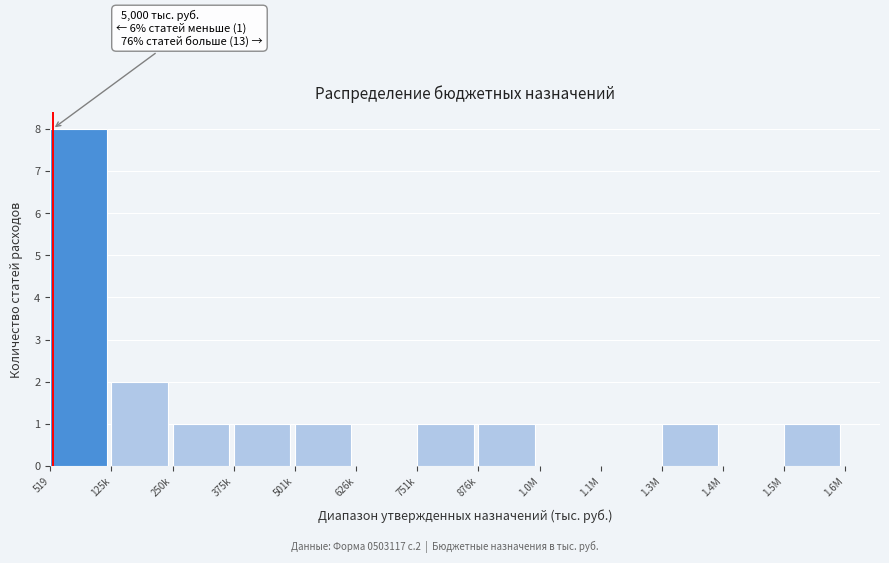

Reading left to right, transcribe all the data shown in this chart.

519=8	125k=2	250k=1	375k=1	501k=1	626k=0	751k=1	876k=1	1.0M=0	1.1M=0	1.3M=1	1.4M=0	1.5M=1